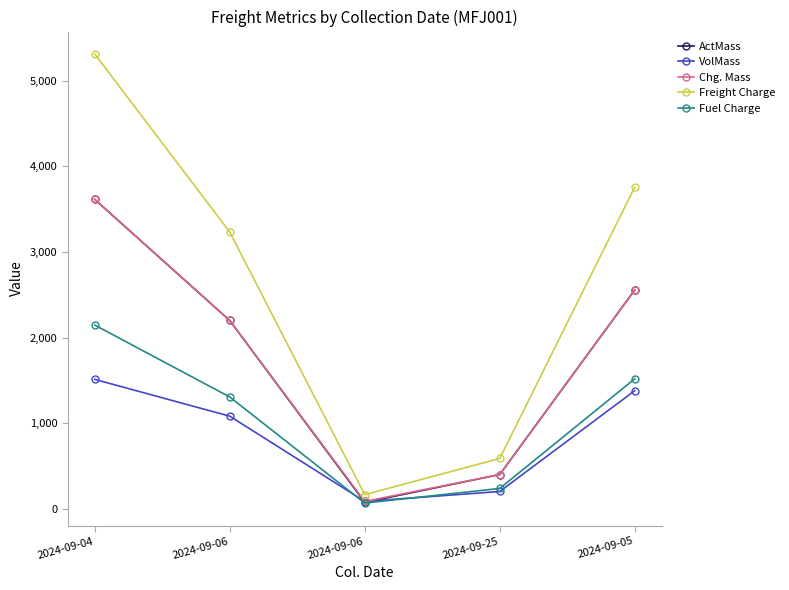

How many lines are shown in the chart?

5